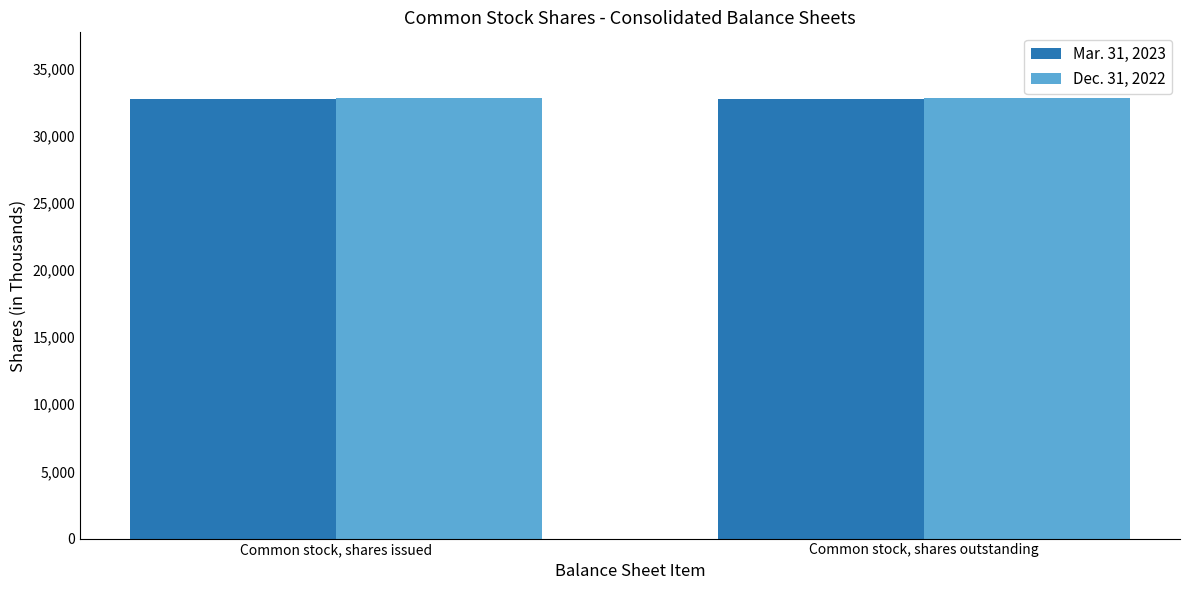

True or false: Mar. 31, 2023 has a value of 45797 at Common stock, shares issued.

False